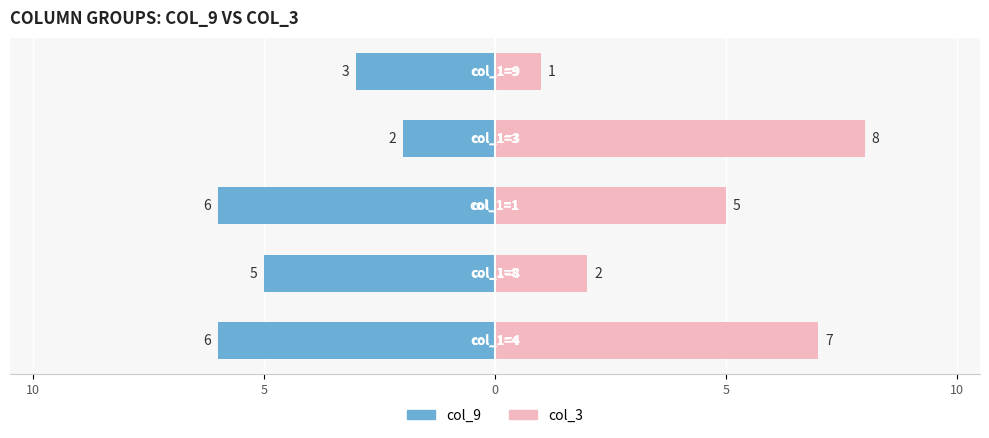

List the series in order of their peak value, lowest first.

col_9, col_3